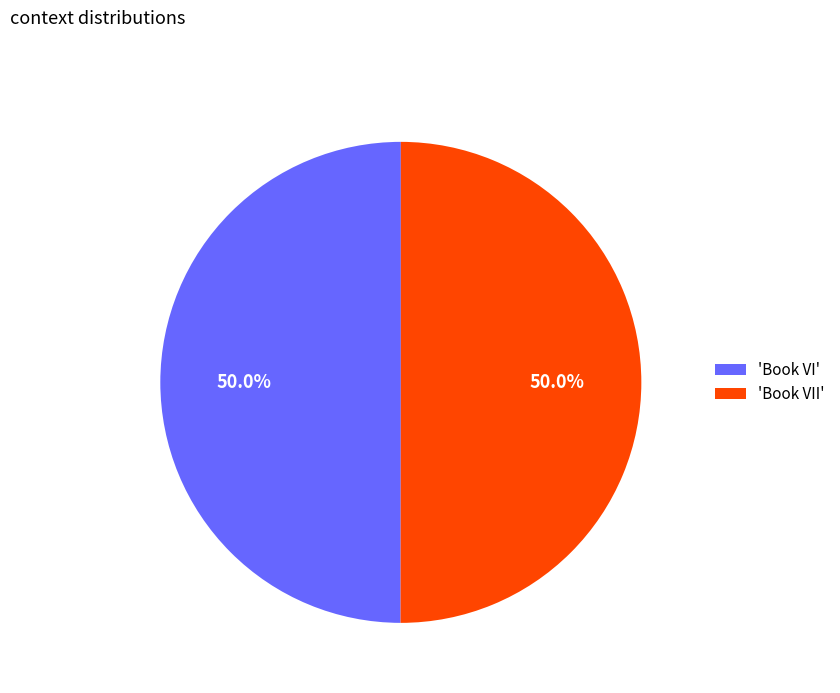

What percentage is NOT represented by 'Book VII'?

50.0%